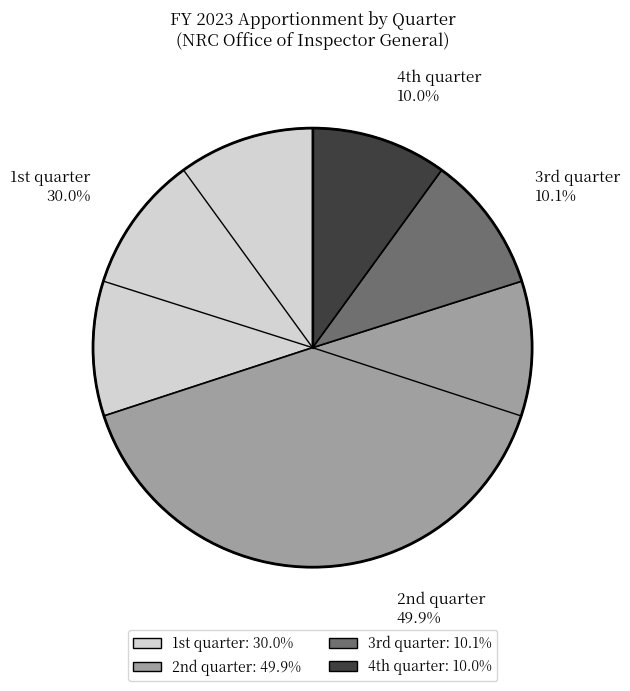

Is there any slice that represents more than half of the pie?

No